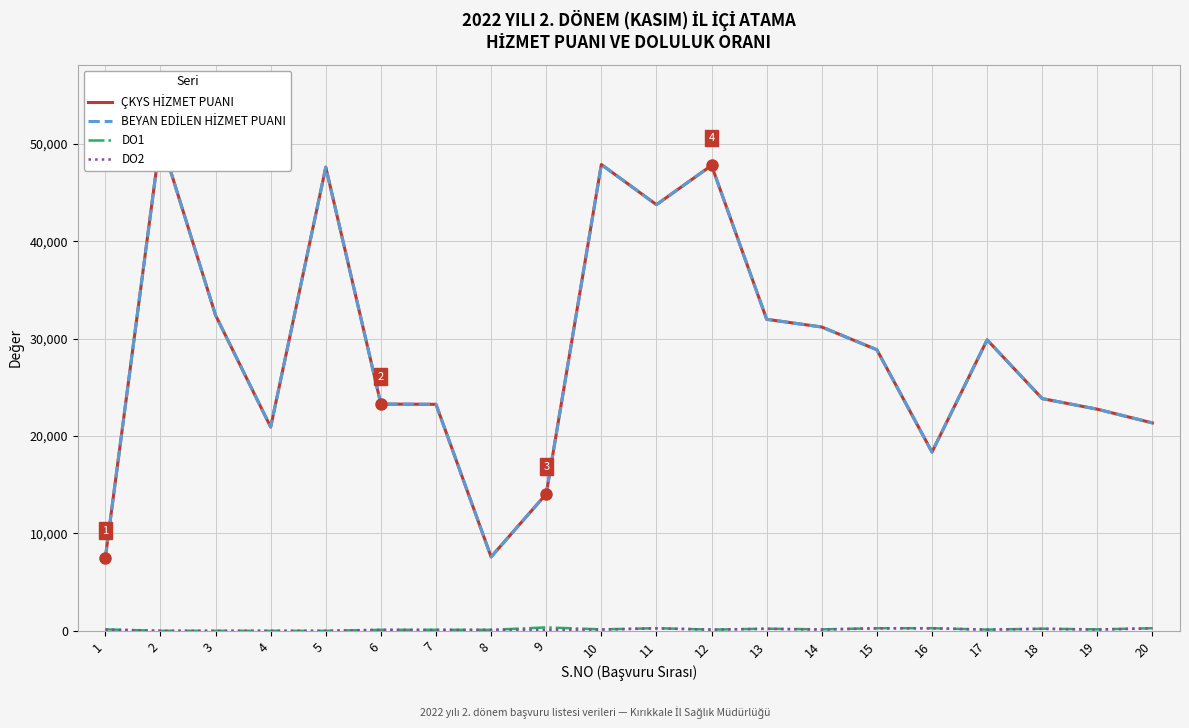

Read the DO2 value at 14.

125